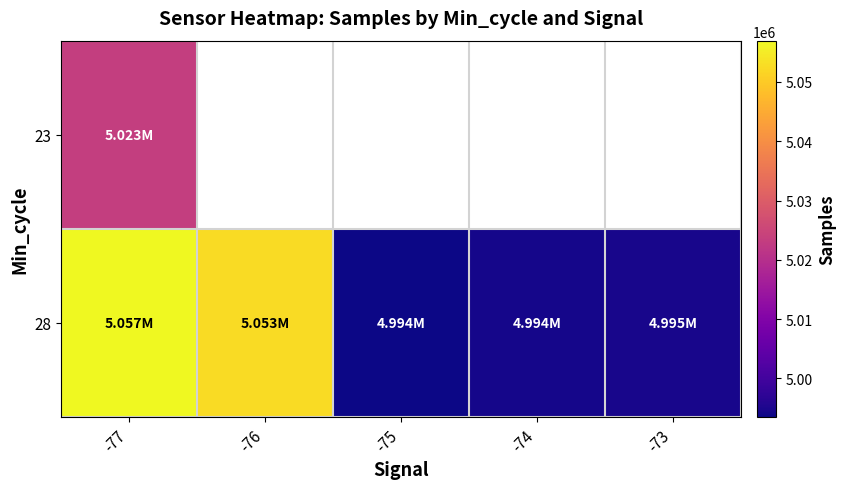

Which series changed the most between -76 and -73?

28